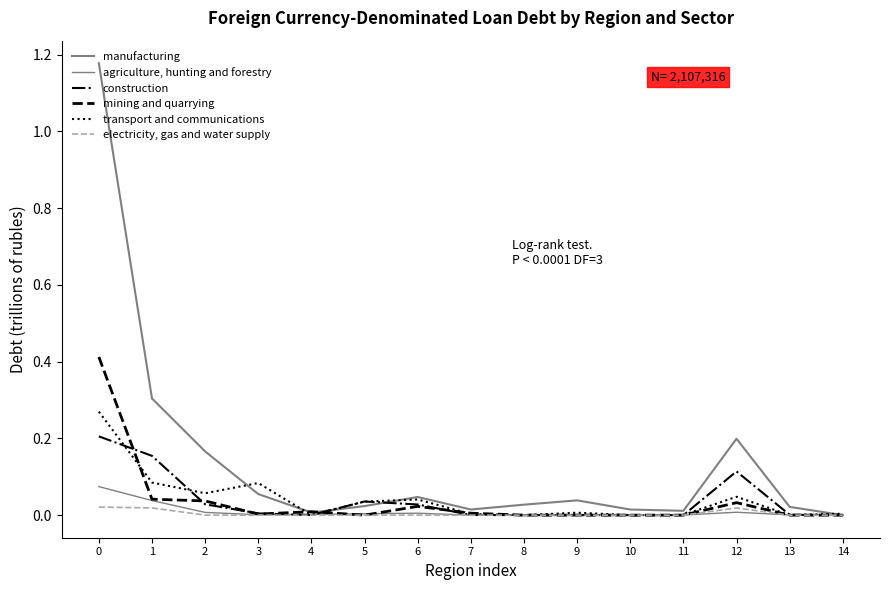

List the series in order of their peak value, lowest first.

electricity, gas and water supply, agriculture, hunting and forestry, construction, transport and communications, mining and quarrying, manufacturing